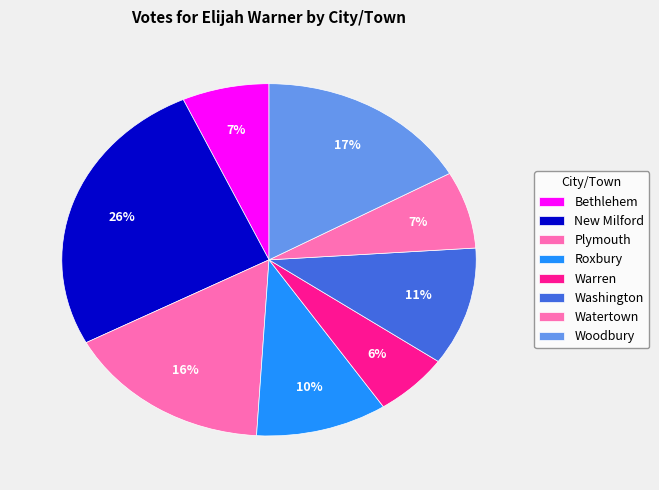

The Bethlehem slice represents 7% of the pie. True or false?

True